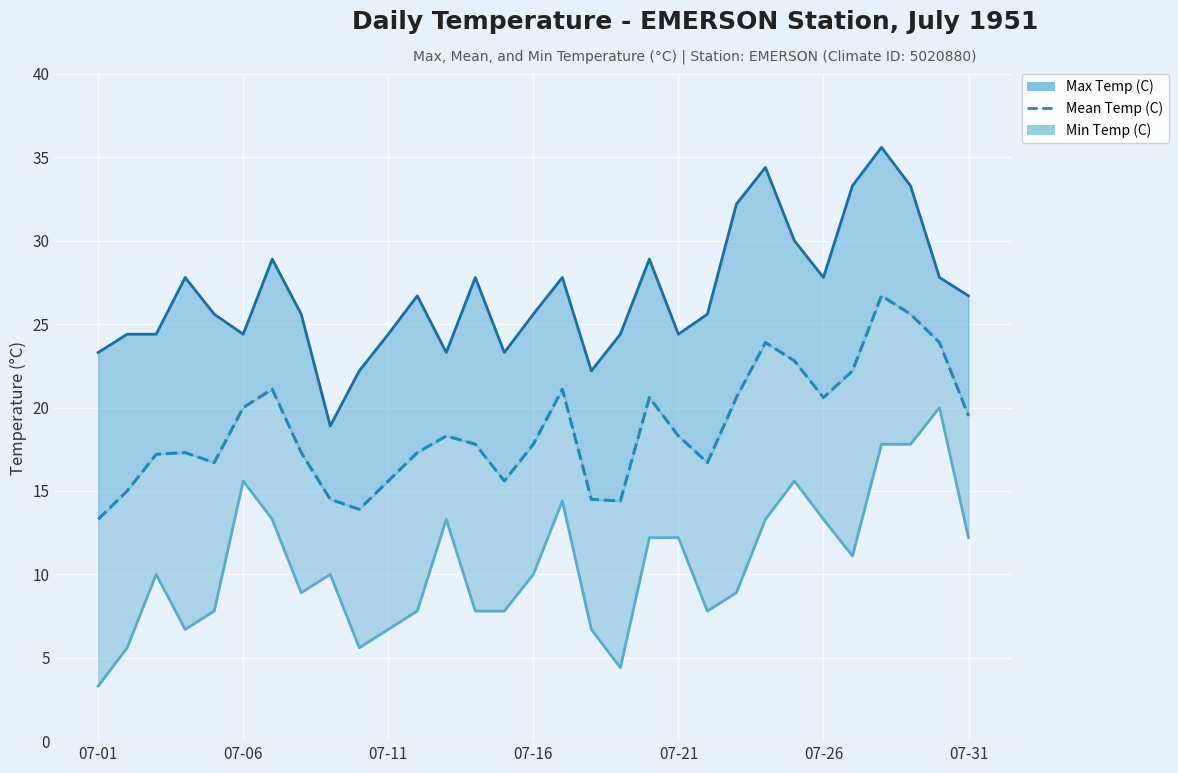

The chart shows a value of 33.9 at 07-31. True or false?

False